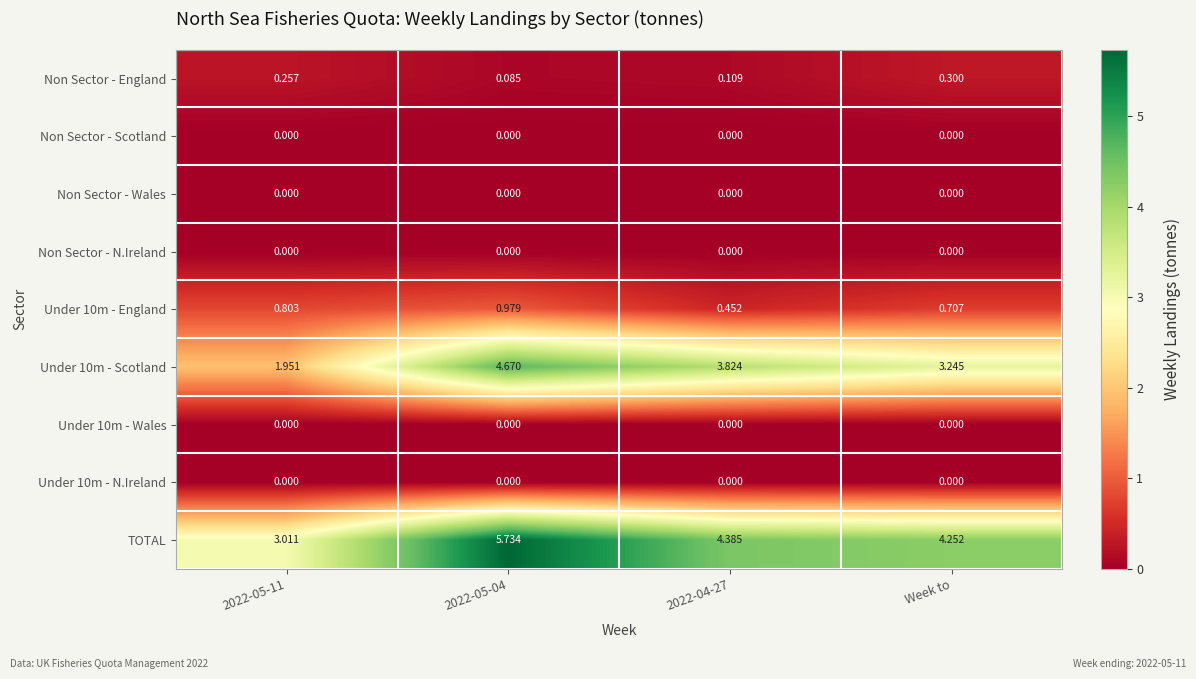

Where is TOTAL nearest to the value 4?

Week to